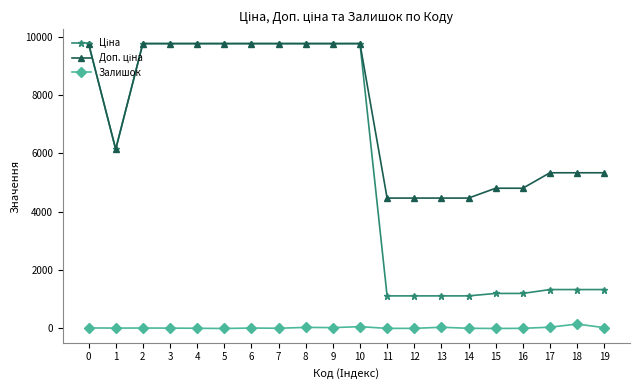

What is the maximum value shown in the chart?

9764.4